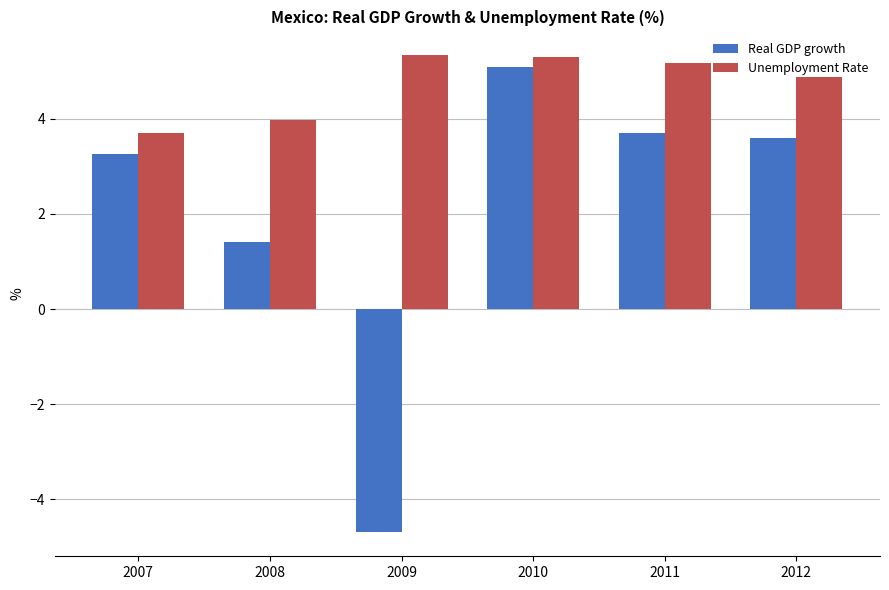

Reading left to right, what are all the values shown in this chart?

Real GDP growth: 2007=3.3	2008=1.4	2009=-4.7	2010=5.1	2011=3.7	2012=3.6
Unemployment Rate: 2007=3.7	2008=4.0	2009=5.3	2010=5.3	2011=5.2	2012=4.9